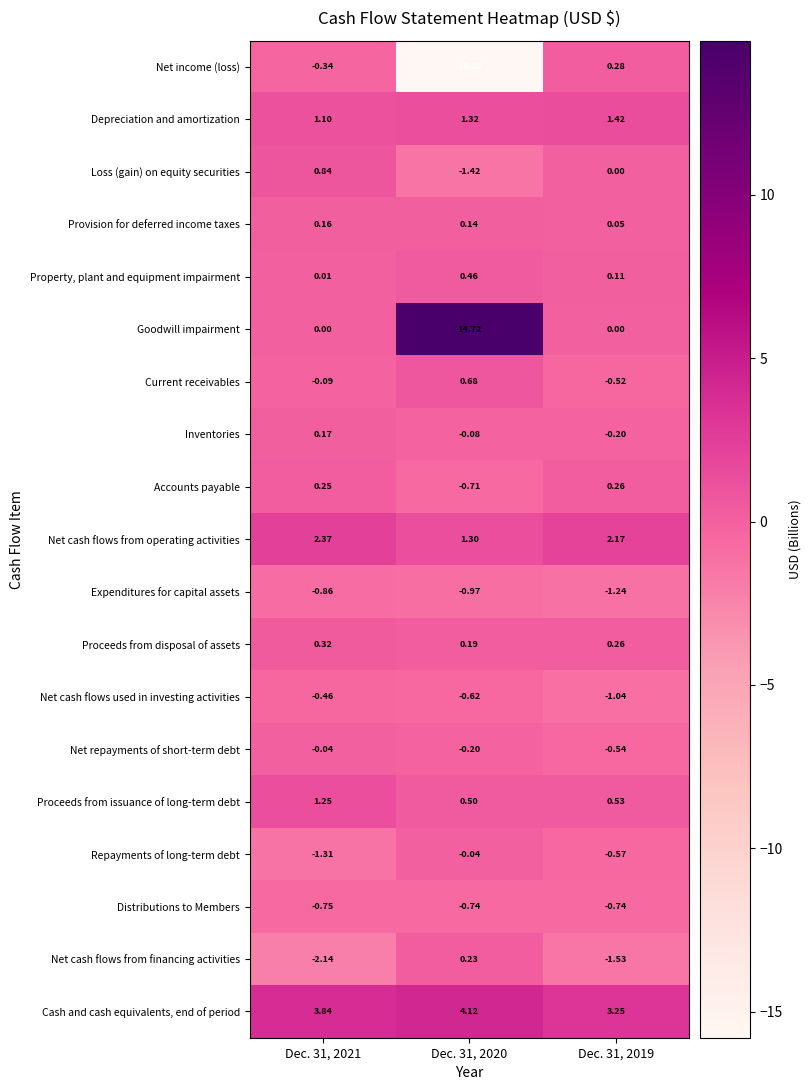

Rank the series at Dec. 31, 2021 from lowest to highest value.

Net cash flows from financing activities, Repayments of long-term debt, Expenditures for capital assets, Distributions to Members, Net cash flows used in investing activities, Net income (loss), Current receivables, Net repayments of short-term debt, Goodwill impairment, Property, plant and equipment impairment, Provision for deferred income taxes, Inventories, Accounts payable, Proceeds from disposal of assets, Loss (gain) on equity securities, Depreciation and amortization, Proceeds from issuance of long-term debt, Net cash flows from operating activities, Cash and cash equivalents, end of period